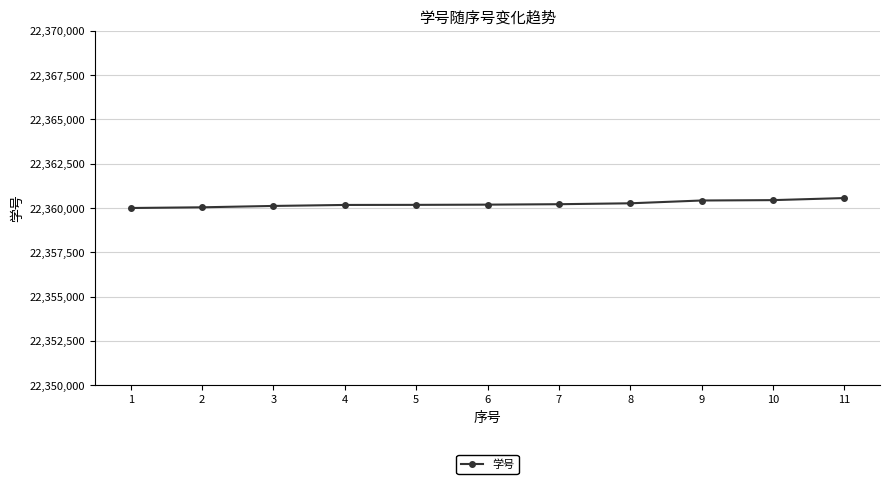

How many lines are shown in the chart?

1